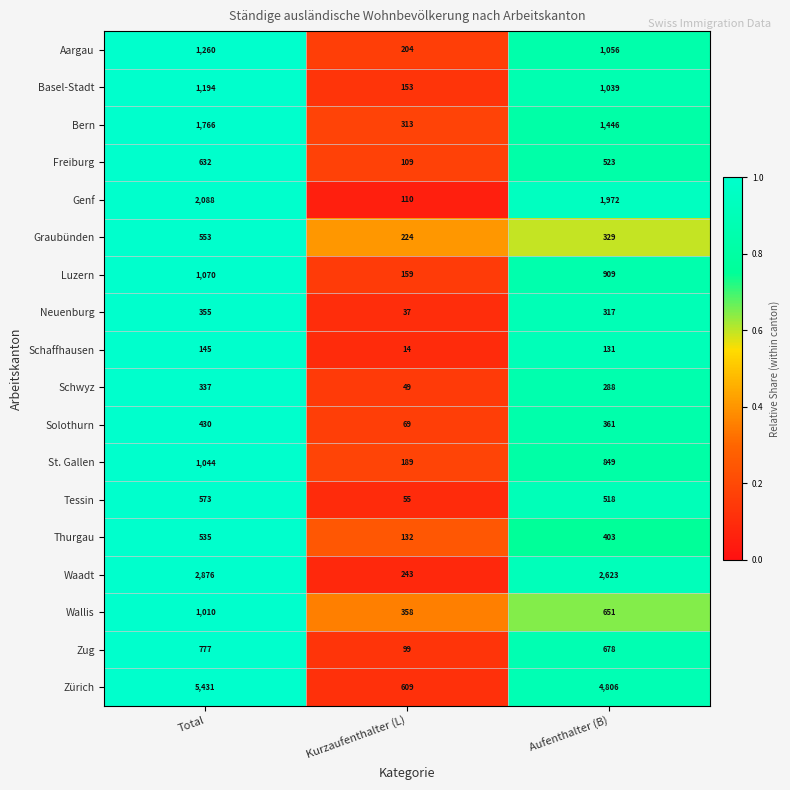

At which category is the sum across all series the highest?

Total